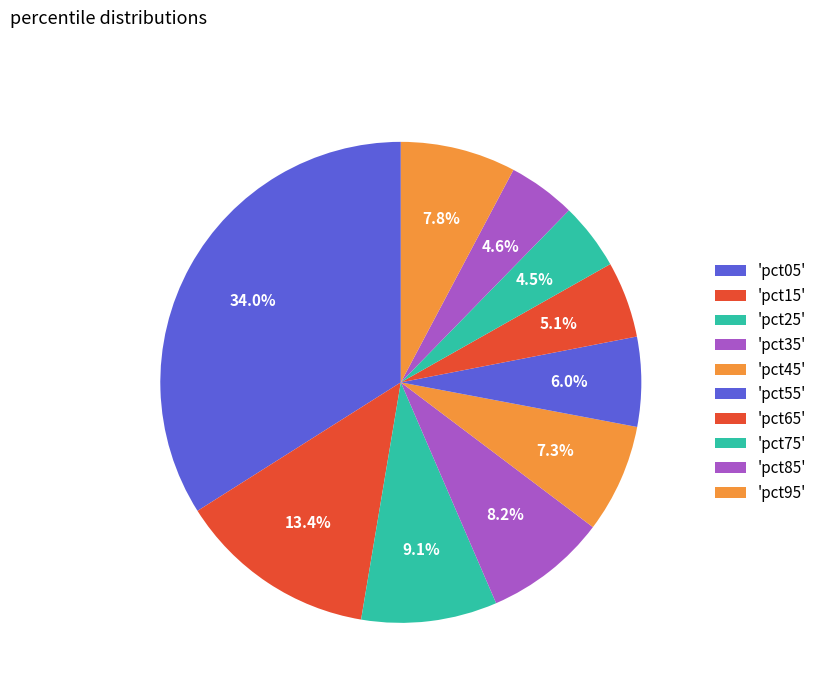

How many segments does this pie chart have?

10